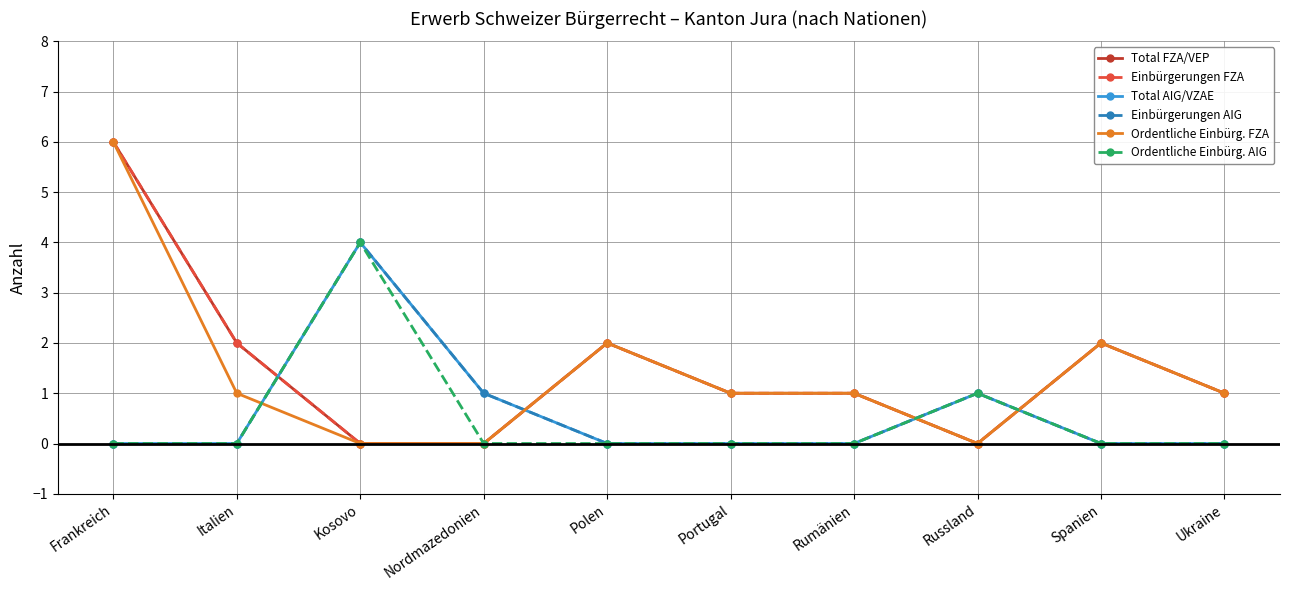

What is the difference between the maximum and minimum values in the Total FZA/VEP series?

6